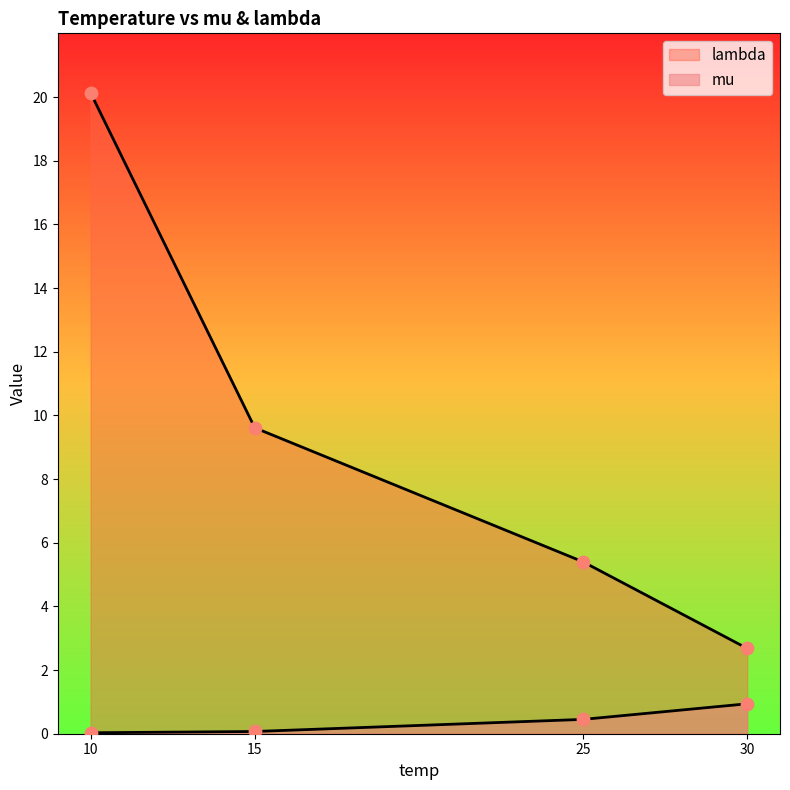

Is the value of mu at 10 greater than the value of lambda at 30?

No